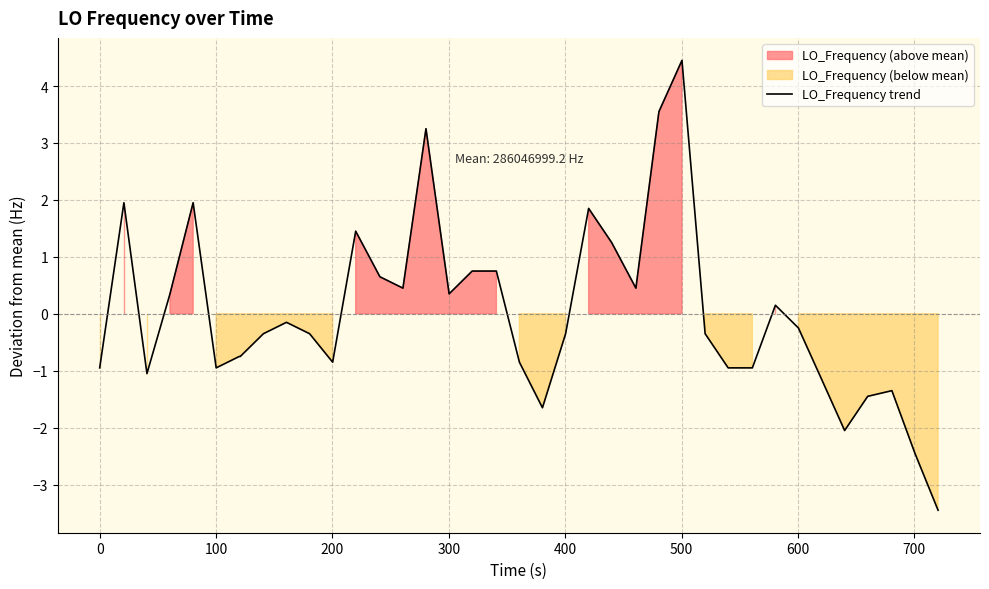

How many lines are shown in the chart?

1